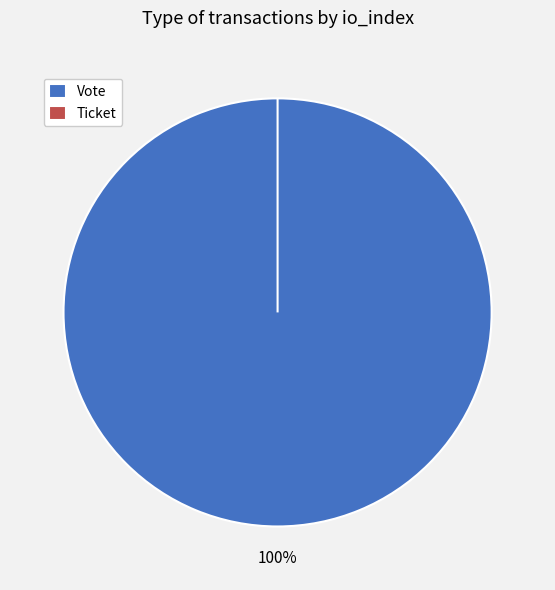

How many segments does this pie chart have?

2